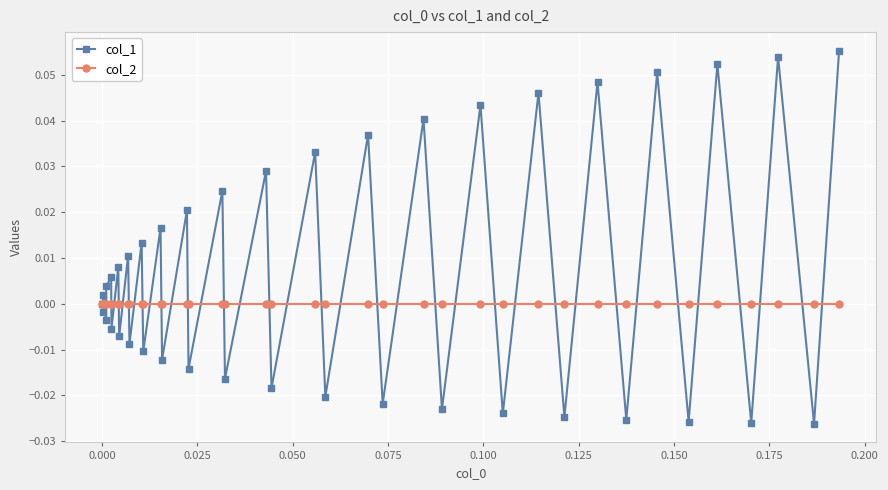

Which series has the largest total across all categories?

col_1